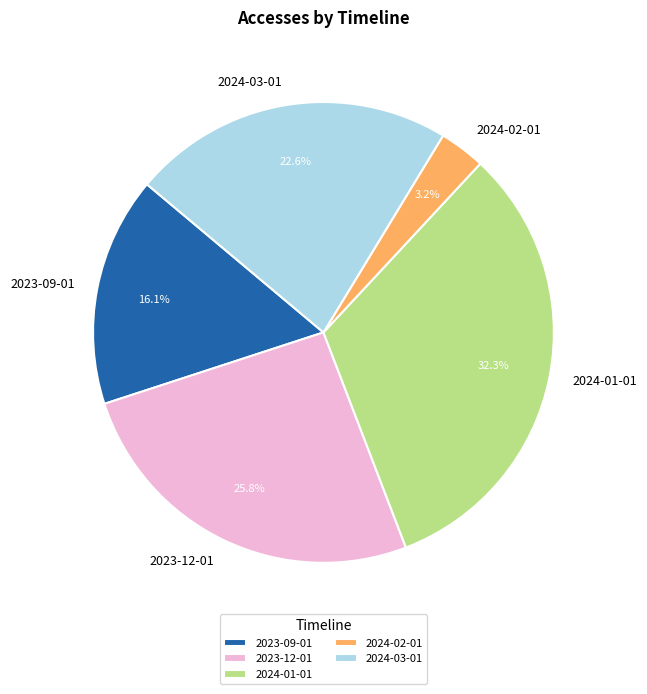

Between 2024-02-01 and 2024-03-01, which is larger?

2024-03-01